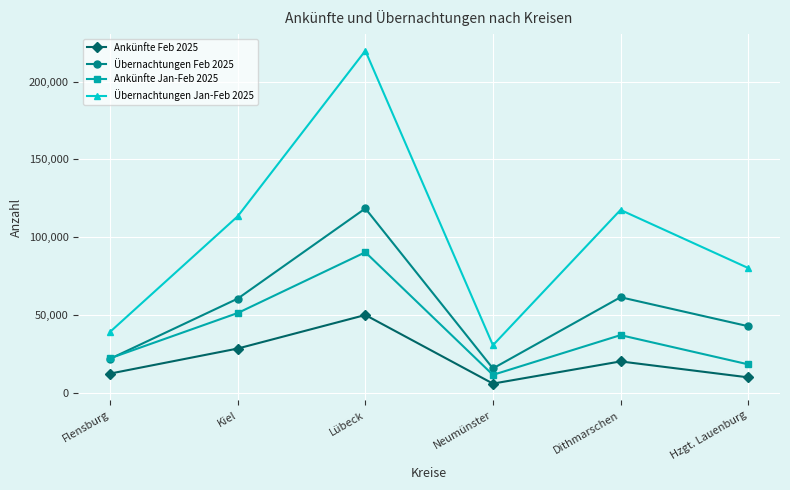

What is the value of the Übernachtungen Jan-Feb 2025 point at the 1st from the left?

39125